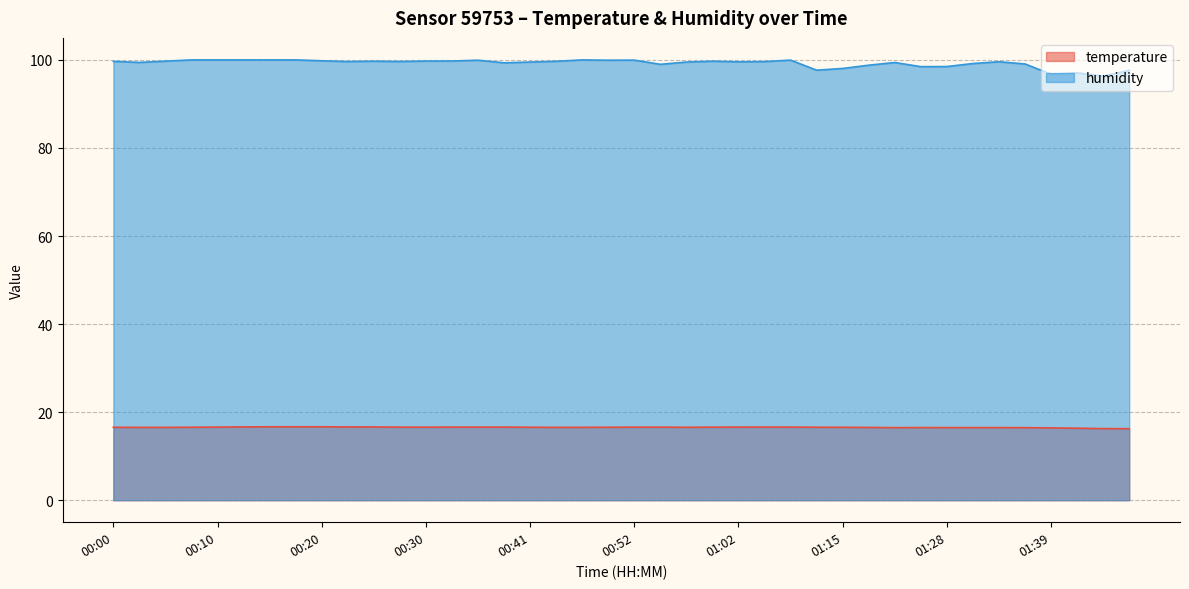

How many interior local valleys does the temperature series have?

3